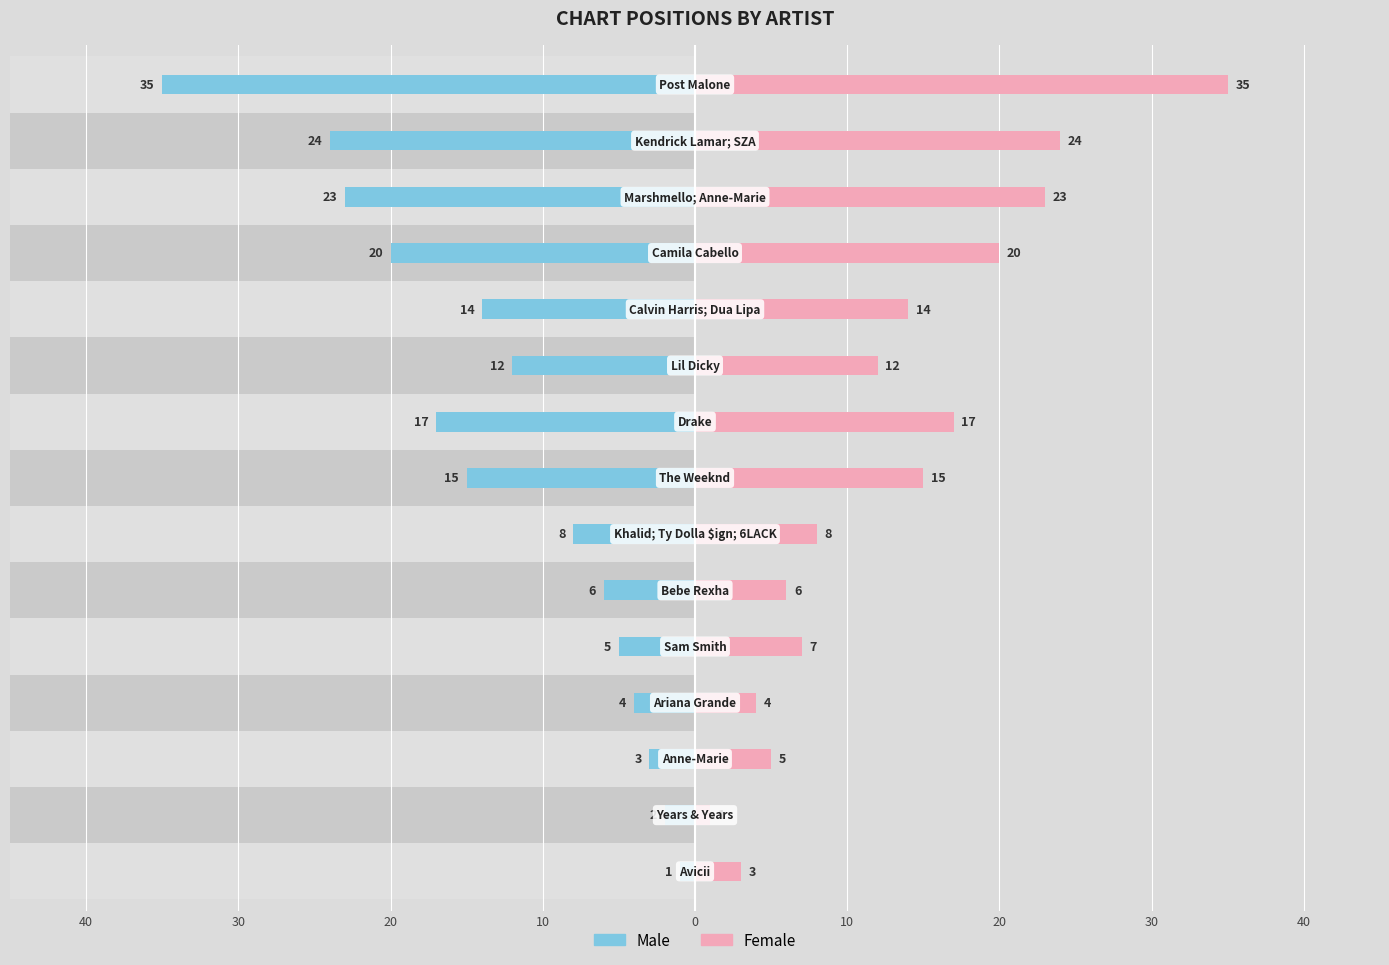

The value of Female at 10 is 6. True or false?

True